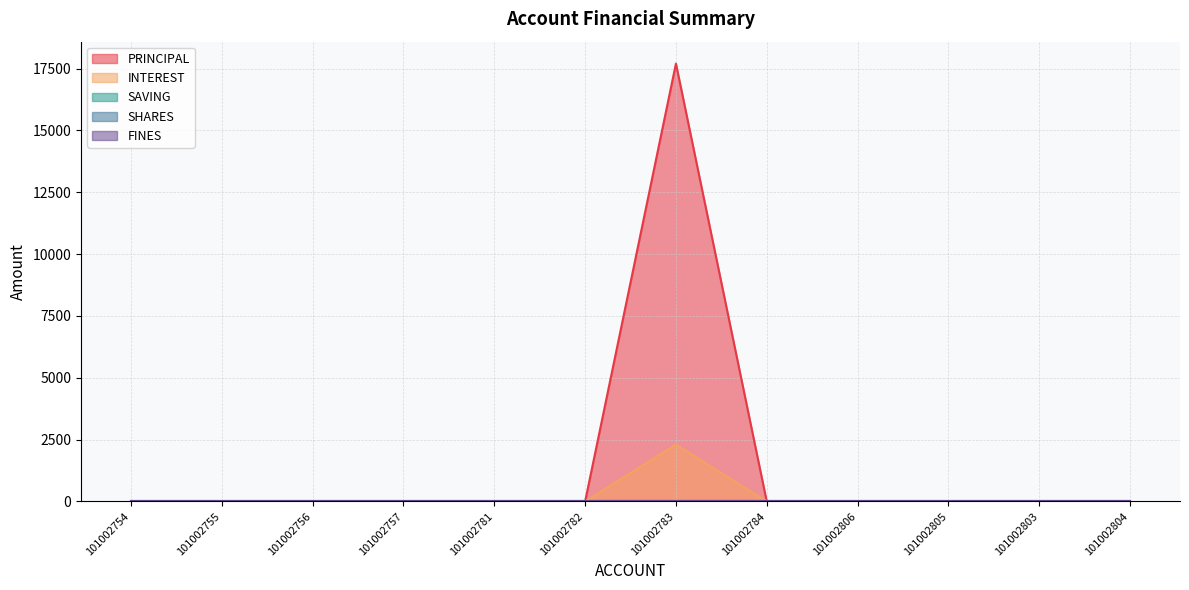

True or false: SHARES has a value of 0 at 101002757.

True